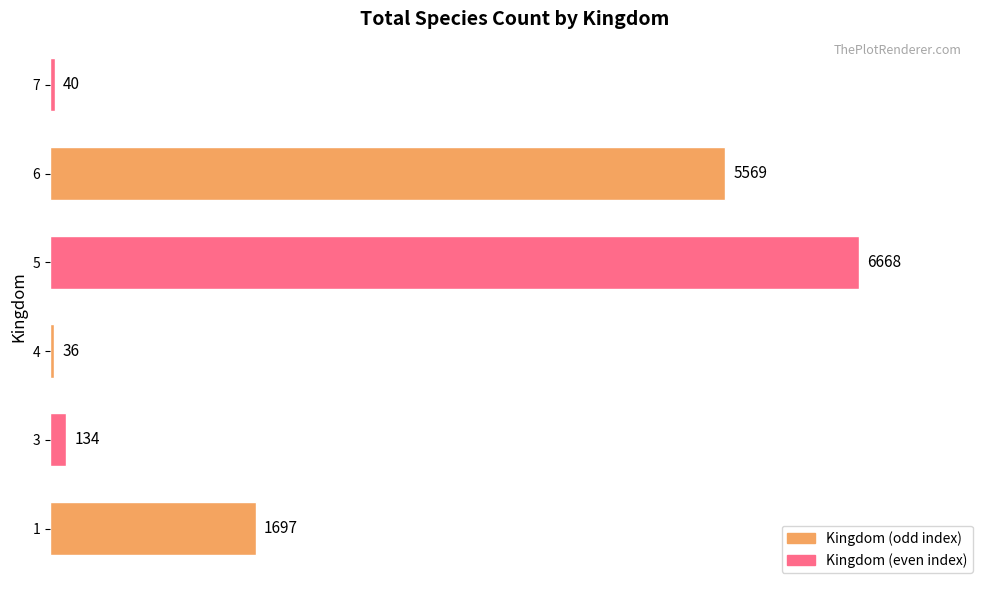

What is the maximum value shown in the chart?

6668